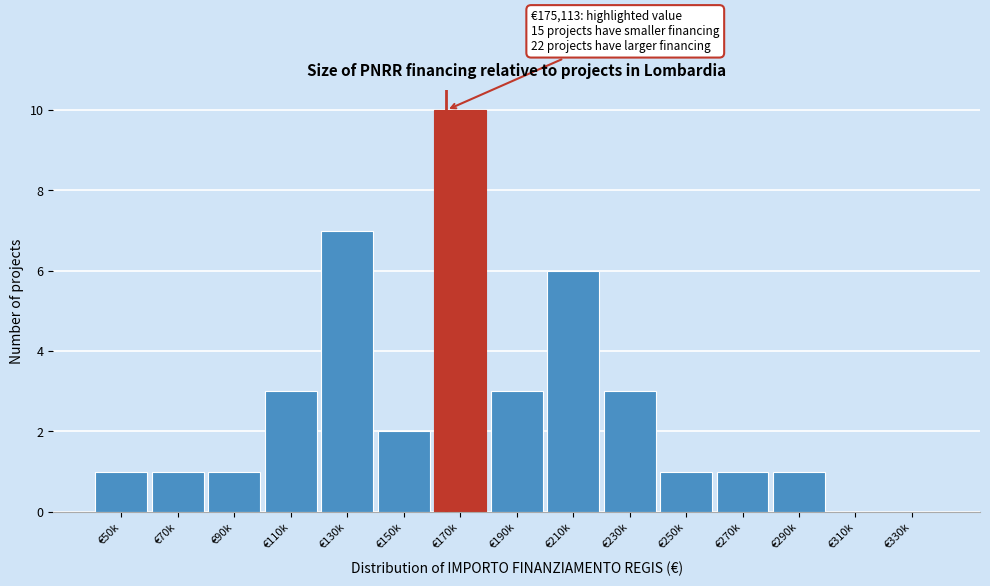

Reading left to right, list all the values displayed in this chart.

€50k=1	€70k=1	€90k=1	€110k=3	€130k=7	€150k=2	€170k=10	€190k=3	€210k=6	€230k=3	€250k=1	€270k=1	€290k=1	€310k=0	€330k=0